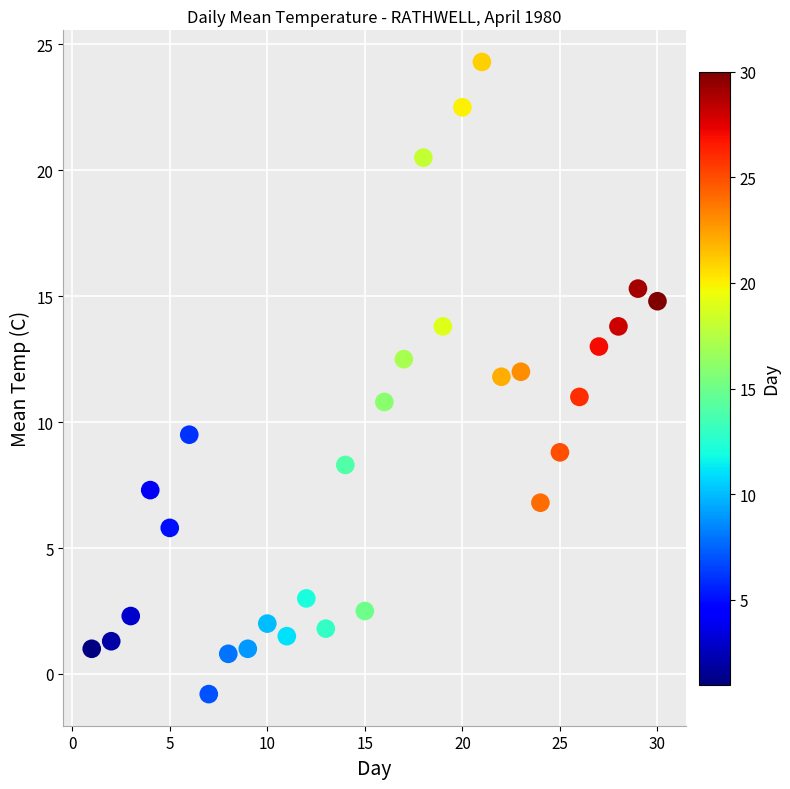

What is the range of X values (max minus min)?

29.0